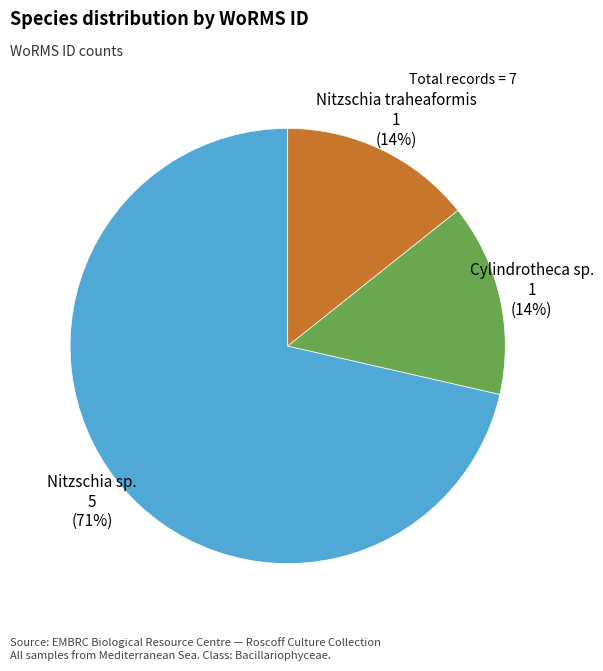

To the nearest percent, what percentage of the pie is Nitzschia traheaformis?

14%